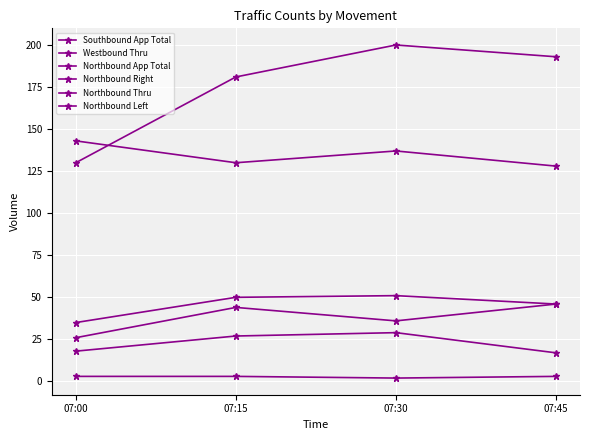

At which label is Southbound App Total closest to 2?

07:30